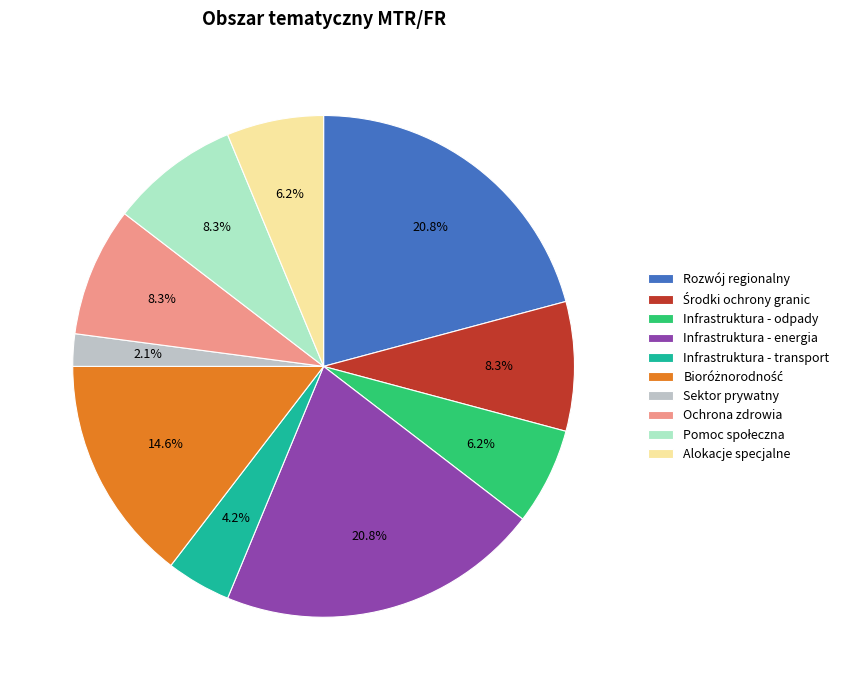

What is the ratio of the value at Infrastruktura - energia to the value at Infrastruktura - transport?

5.0